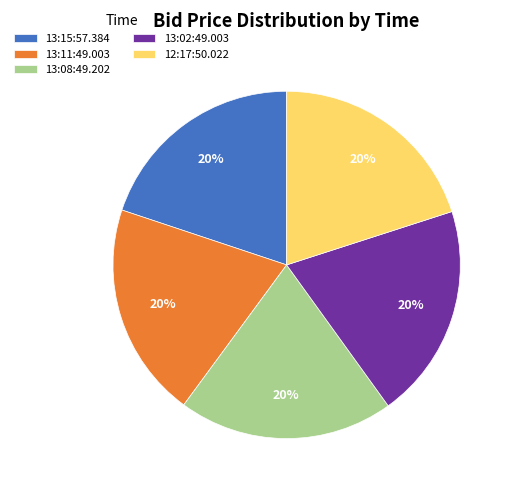

Is the sum of 13:08:49.202 and 13:15:57.384 greater than half?

No